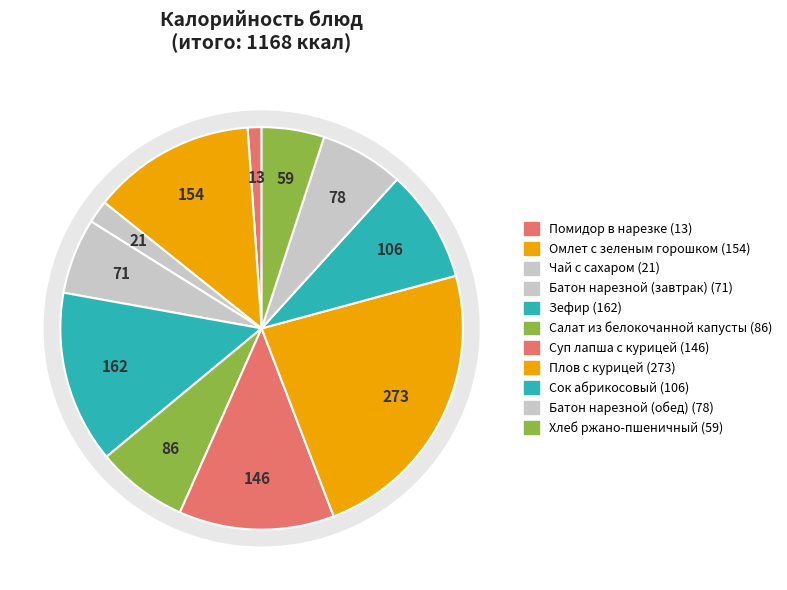

To the nearest percent, what is the average slice percentage?

9%